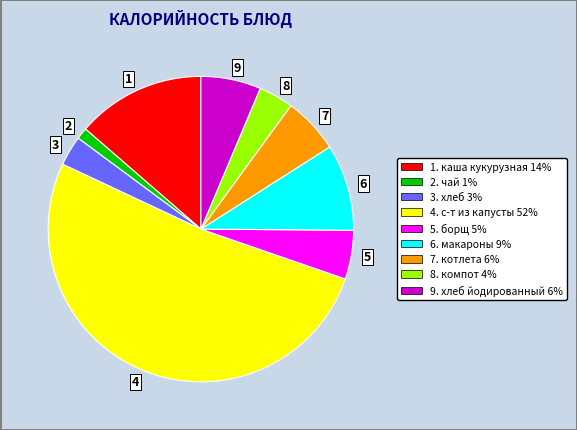

Does any single category account for the majority?

Yes